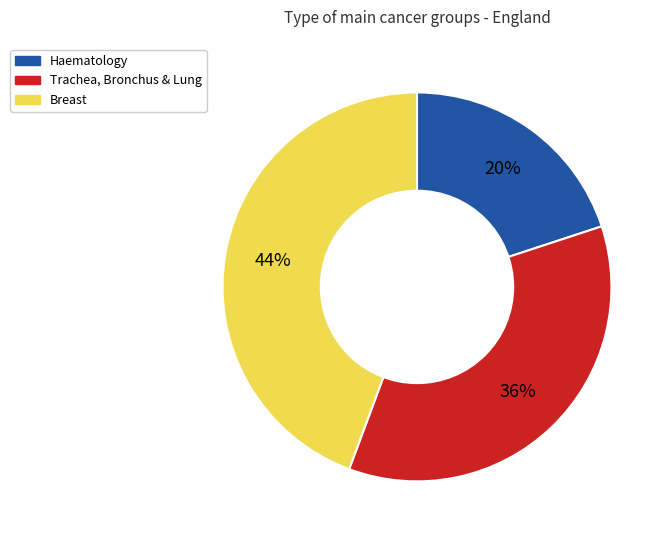

How many segments does this pie chart have?

3